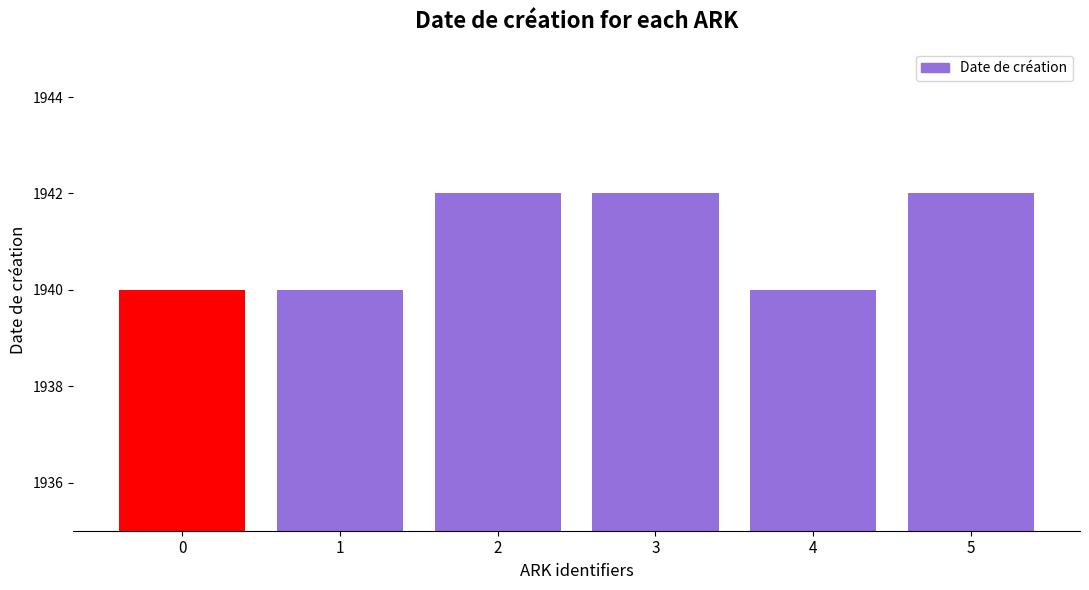

Count the values in the range 1940 to 1942.

6